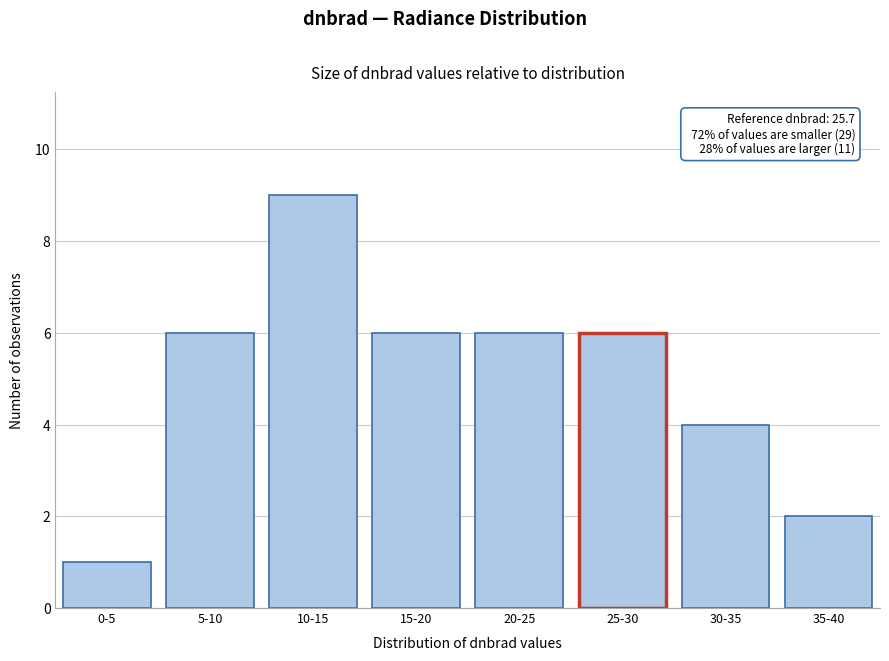

Reading left to right, what are all the values shown in this chart?

0-5=1	5-10=6	10-15=9	15-20=6	20-25=6	25-30=6	30-35=4	35-40=2